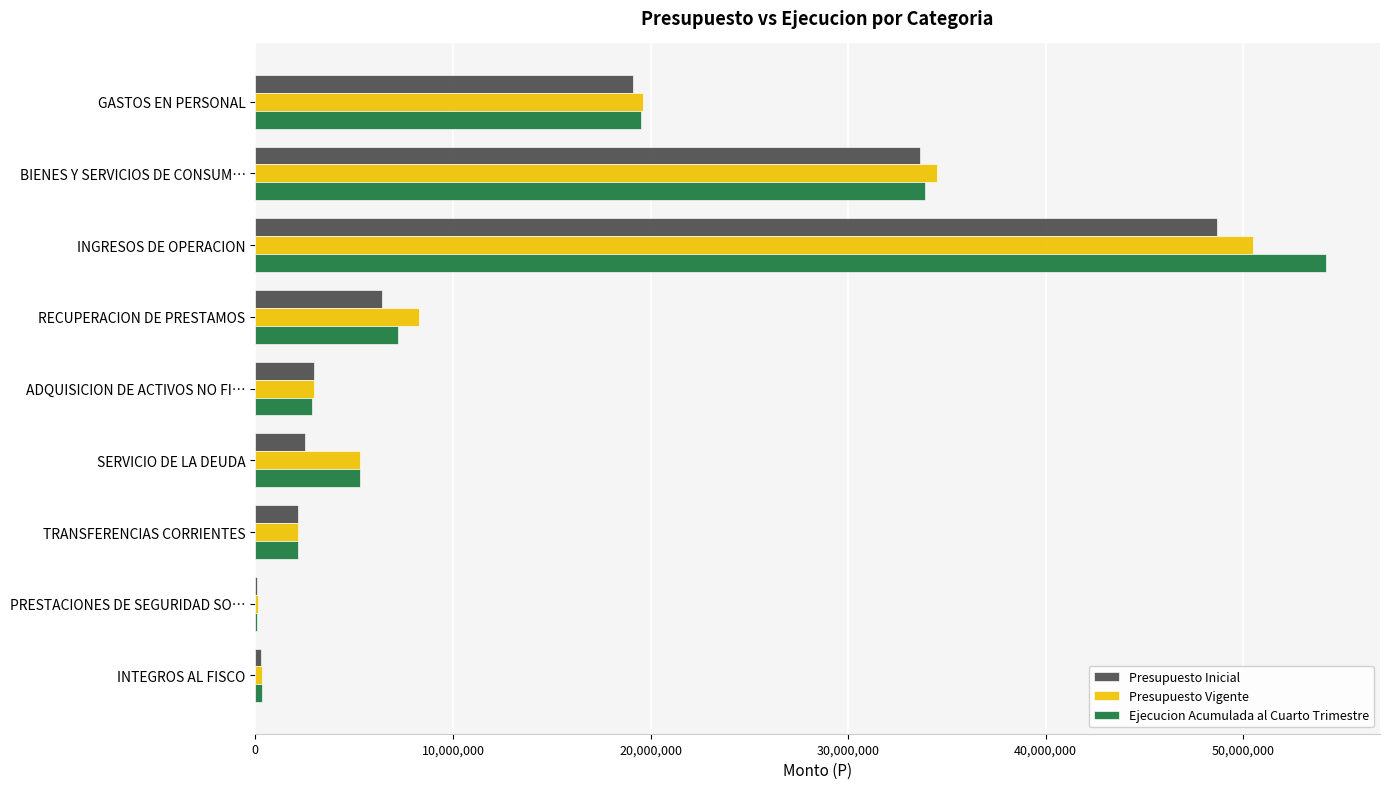

What is the maximum value shown in the chart?

54207090